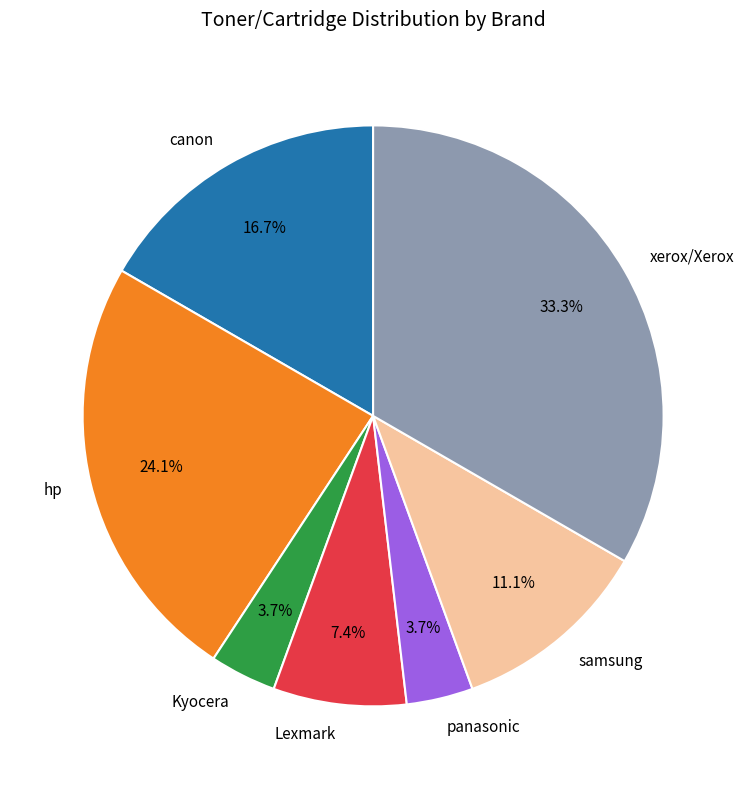

What percentage is the Lexmark slice, to the nearest percent?

7%